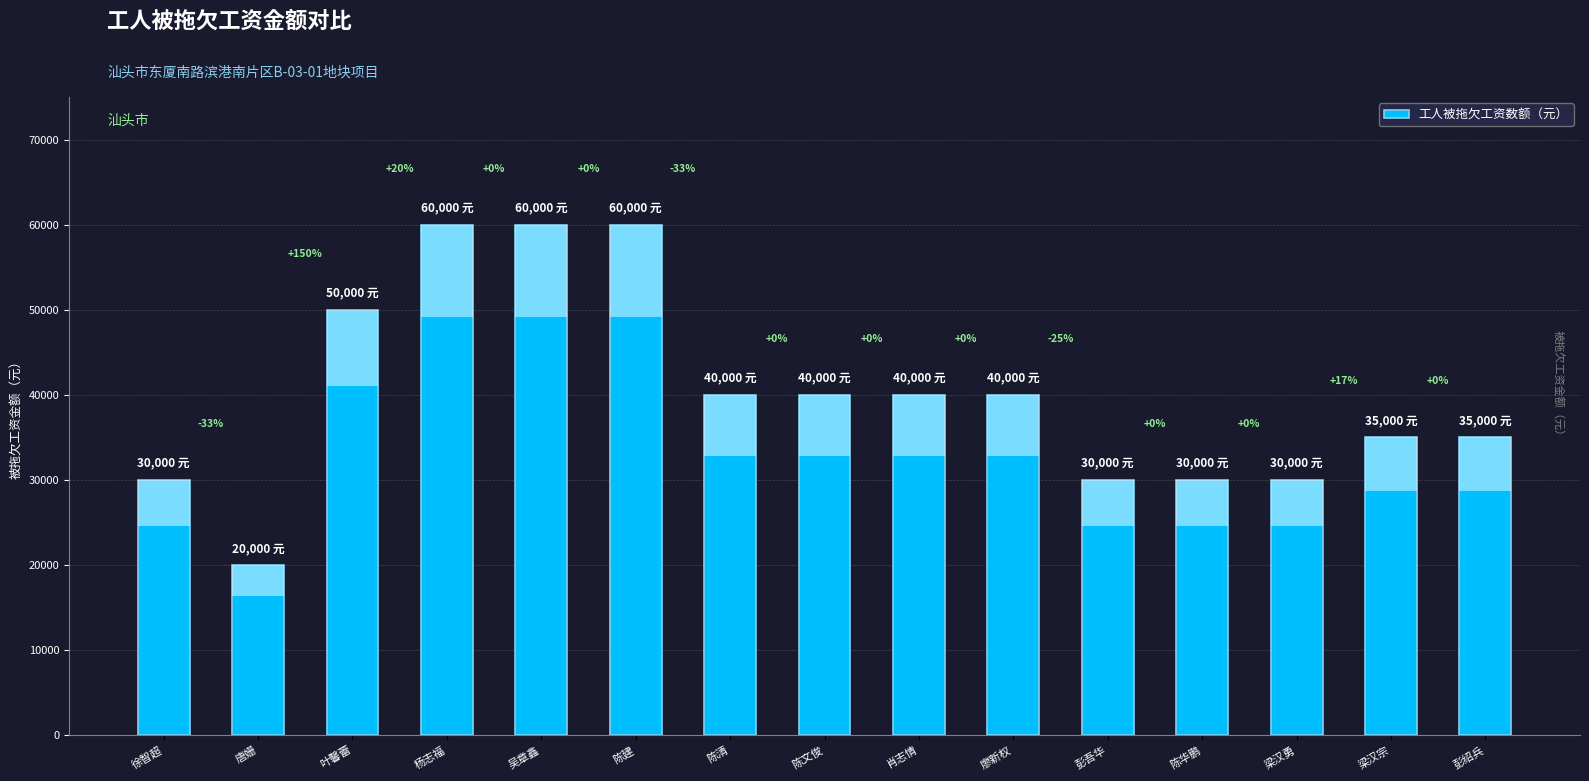

How many bars are there in total?

15